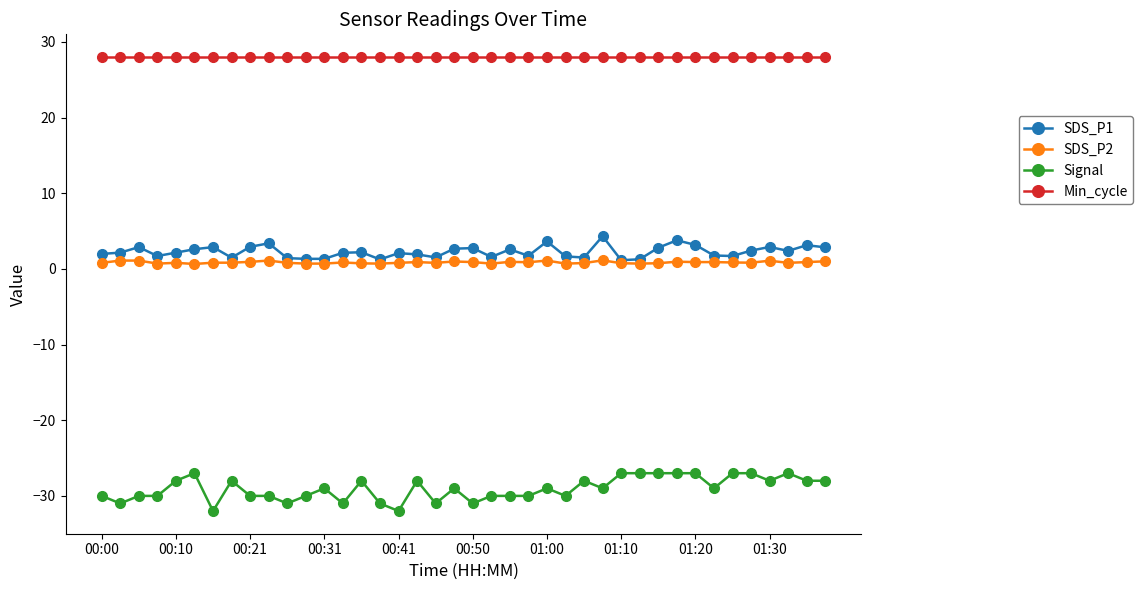

What are all the series names shown in the legend?

SDS_P1, SDS_P2, Signal, Min_cycle